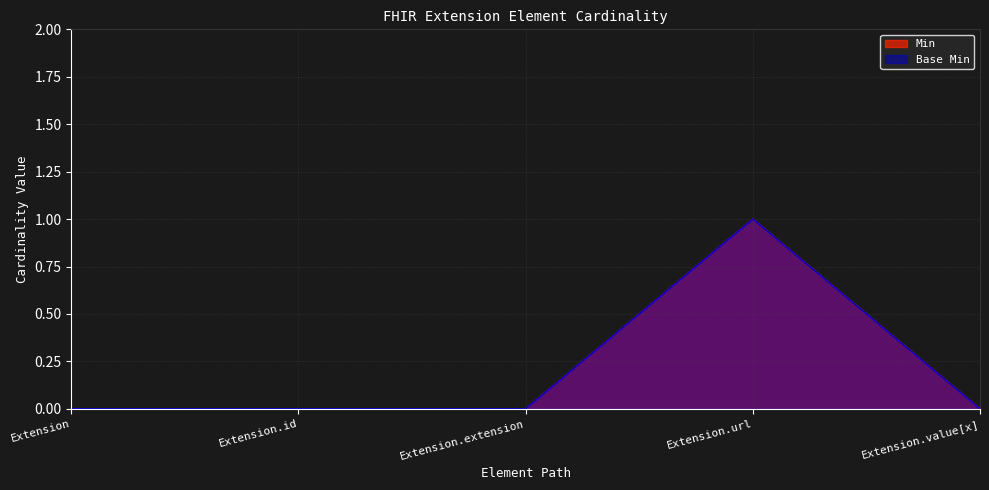

How many lines are shown in the chart?

2